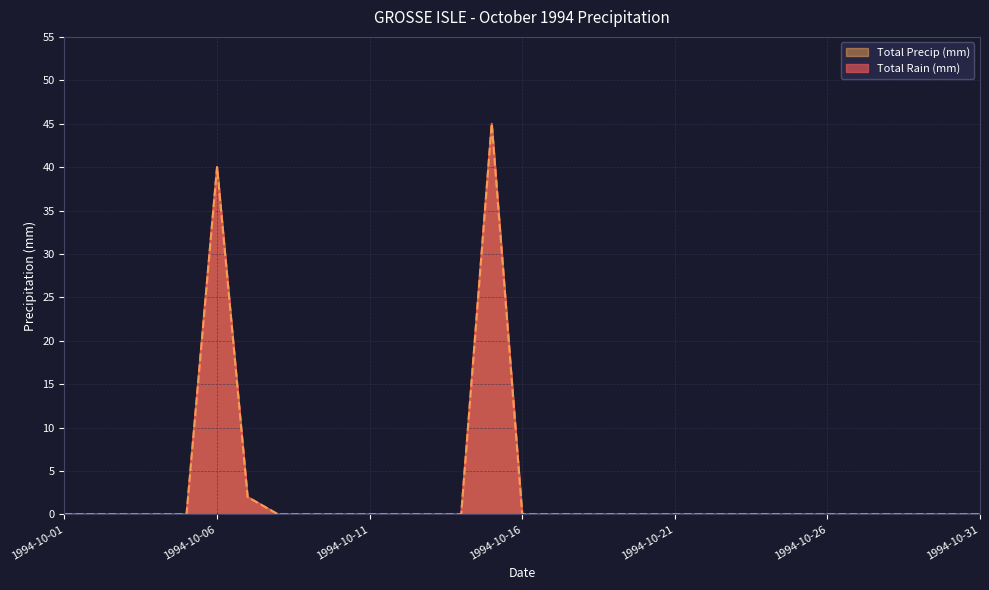

At 1994-10-07, list the series in order from largest to smallest.

Total Rain (mm), Total Precip (mm)